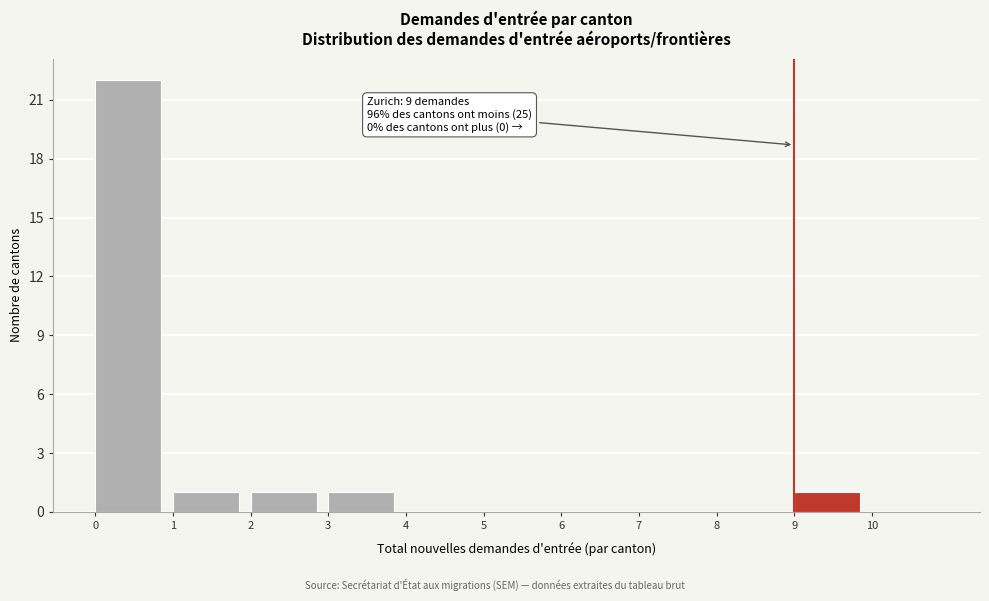

Which range on the x-axis has the tallest bar?

0 to 1